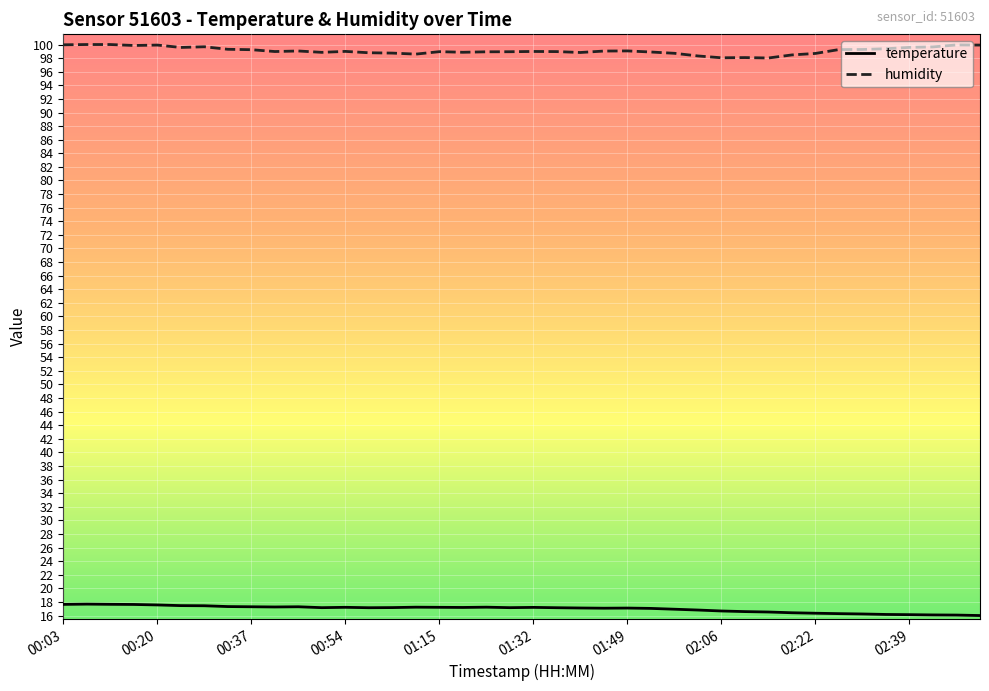

What is the difference between the second highest and minimum values in the humidity series?

2.0